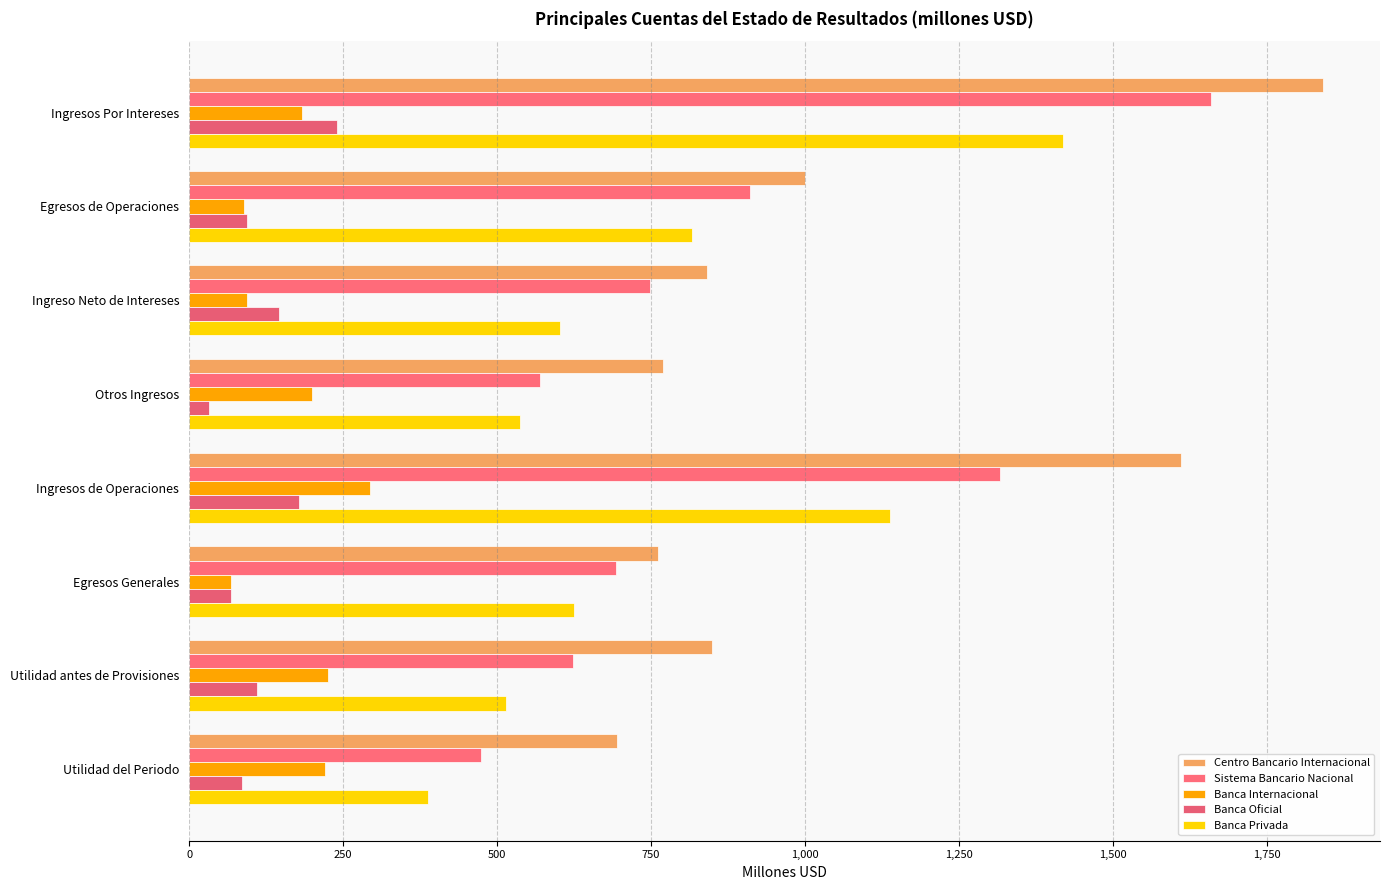

What is the difference between the maximum and minimum values in the Banca Oficial series?

208.3